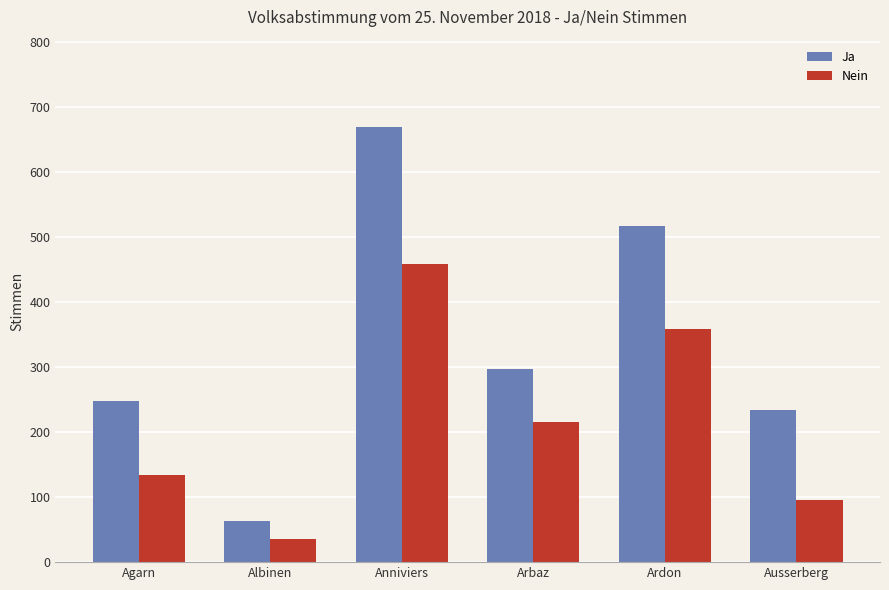

Reading left to right, transcribe all the data shown in this chart.

Ja: 248	64	670	297	518	234
Nein: 134	35	459	216	358	96